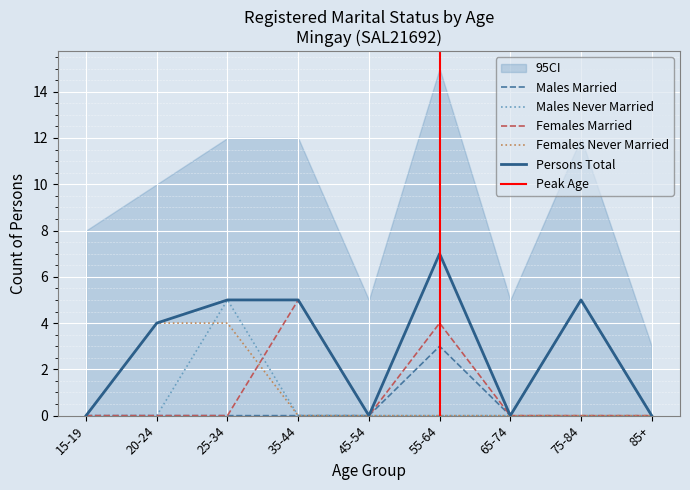

True or false: Males Married and Females Married cross at least once.

False